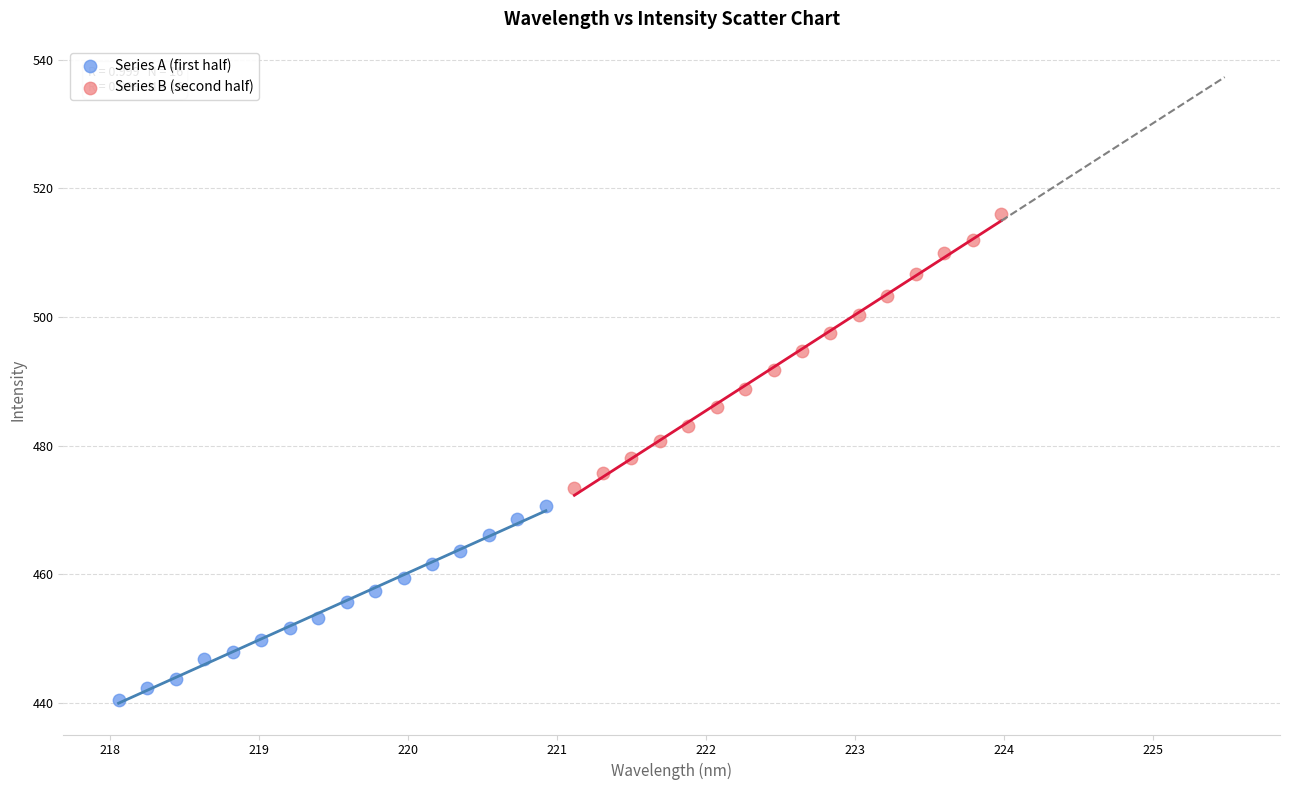

Which series has the widest spread of Y values?

Series B (second half)